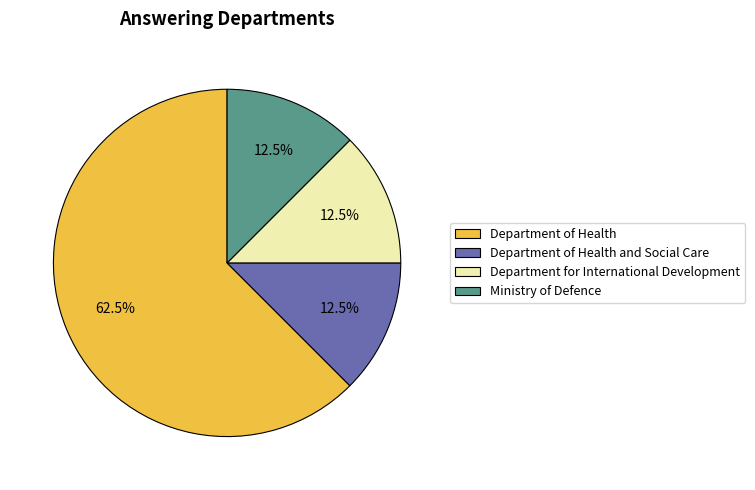

To the nearest percent, what is the difference between the largest and smallest slice percentages?

50%